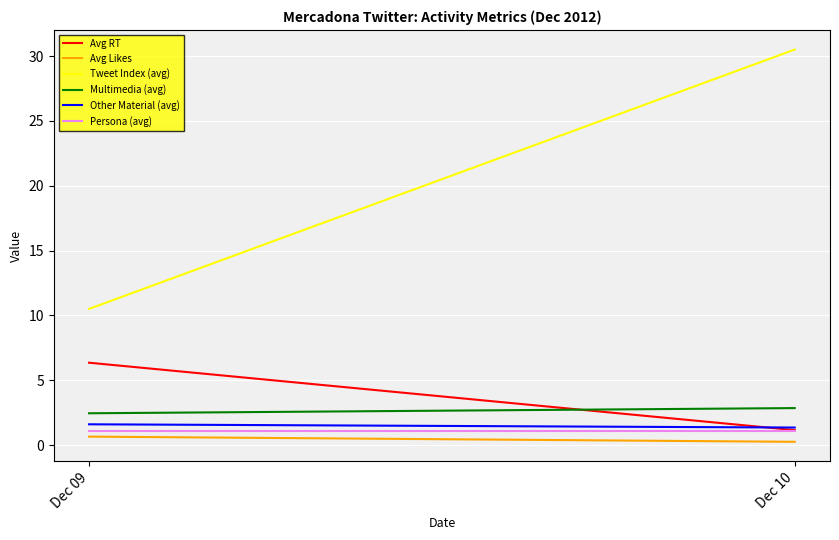

What is the maximum value shown in the chart?

30.5